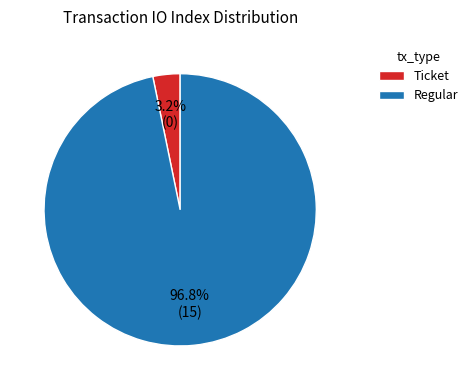

What percentage is NOT represented by Ticket?

96.8%